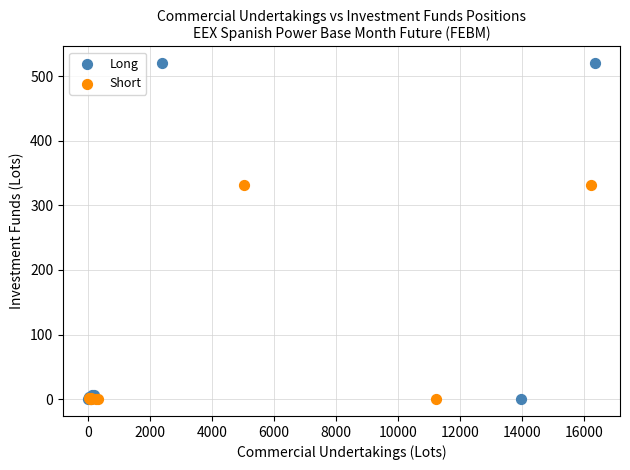

Which series has the largest Y range (max minus min)?

Long